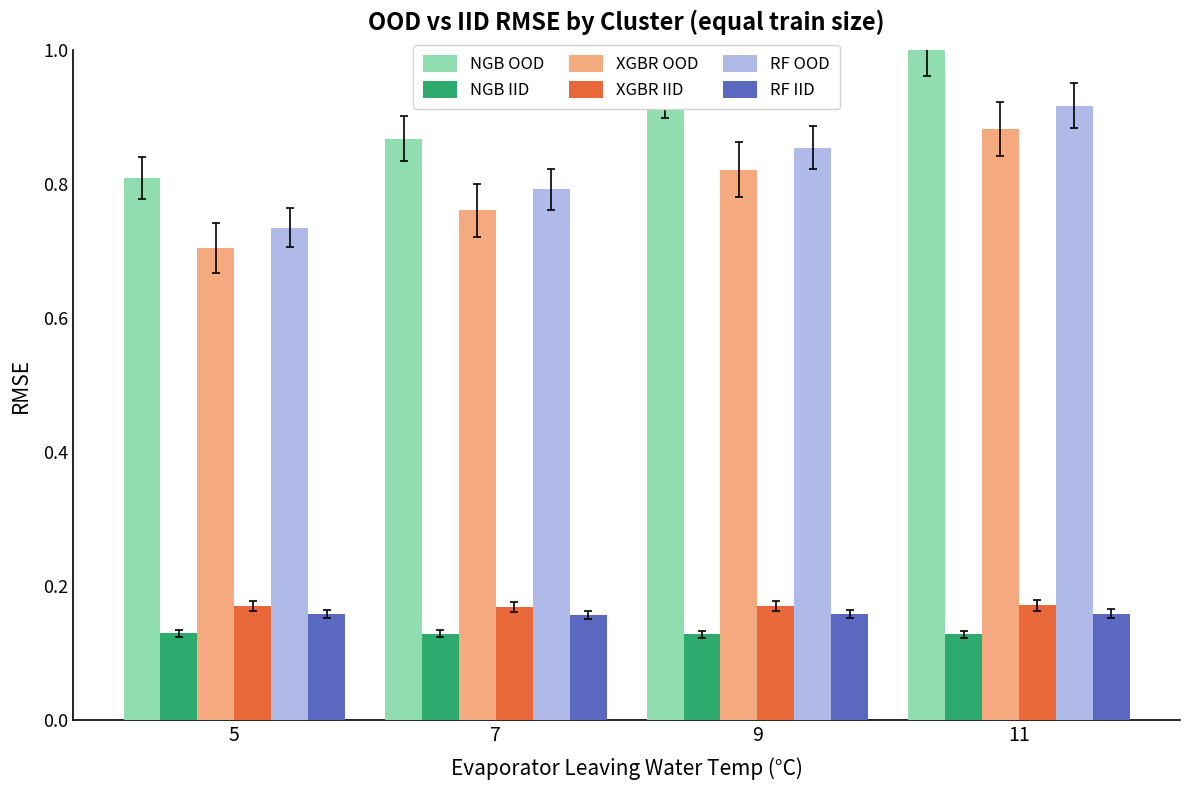

Which series has the largest range (max minus min)?

NGB OOD